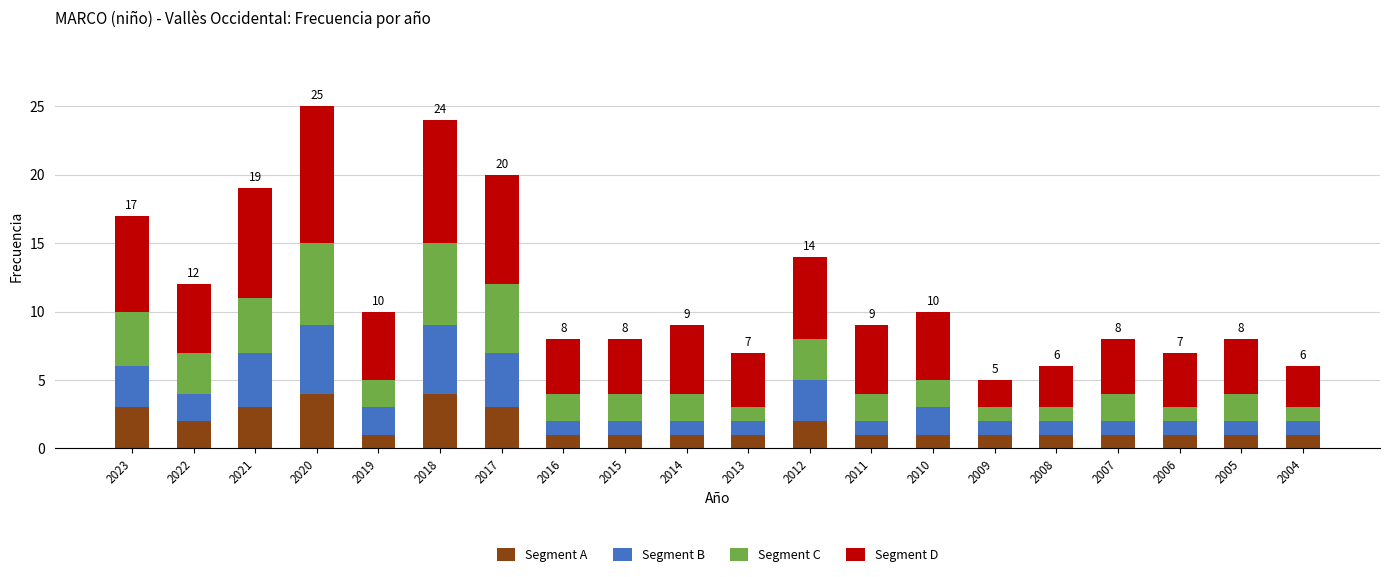

The Segment A series shows 1 at 2020. True or false?

False